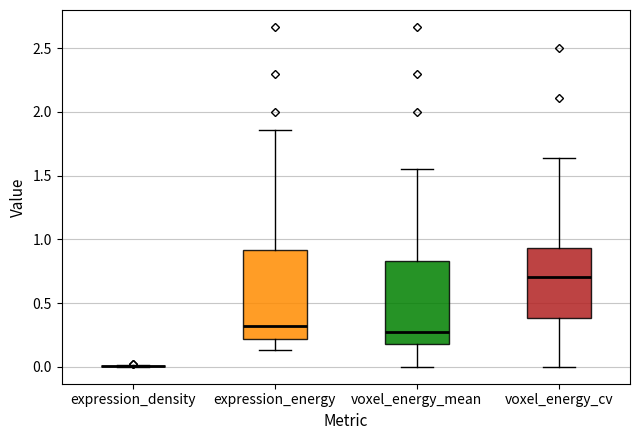

Reading left to right, read every box against the y-axis: the position of its median line, the range the box covers, and the ends of its whiskers. The values are not printed on the chart, so give them approximately, as read against the axis.

expression_density: box collapsed to a line at 0.00, whiskers 0.00 to 0.00
expression_energy: median 0.30, box 0.20 to 0.90, whiskers 0.15 to 1.85
voxel_energy_mean: median 0.25, box 0.20 to 0.85, whiskers 0.00 to 1.55
voxel_energy_cv: median 0.70, box 0.40 to 0.95, whiskers 0.00 to 1.65